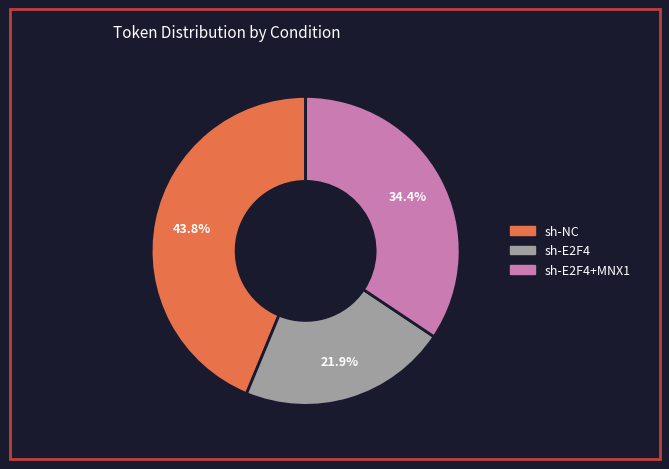

Is there a majority slice in this chart?

No